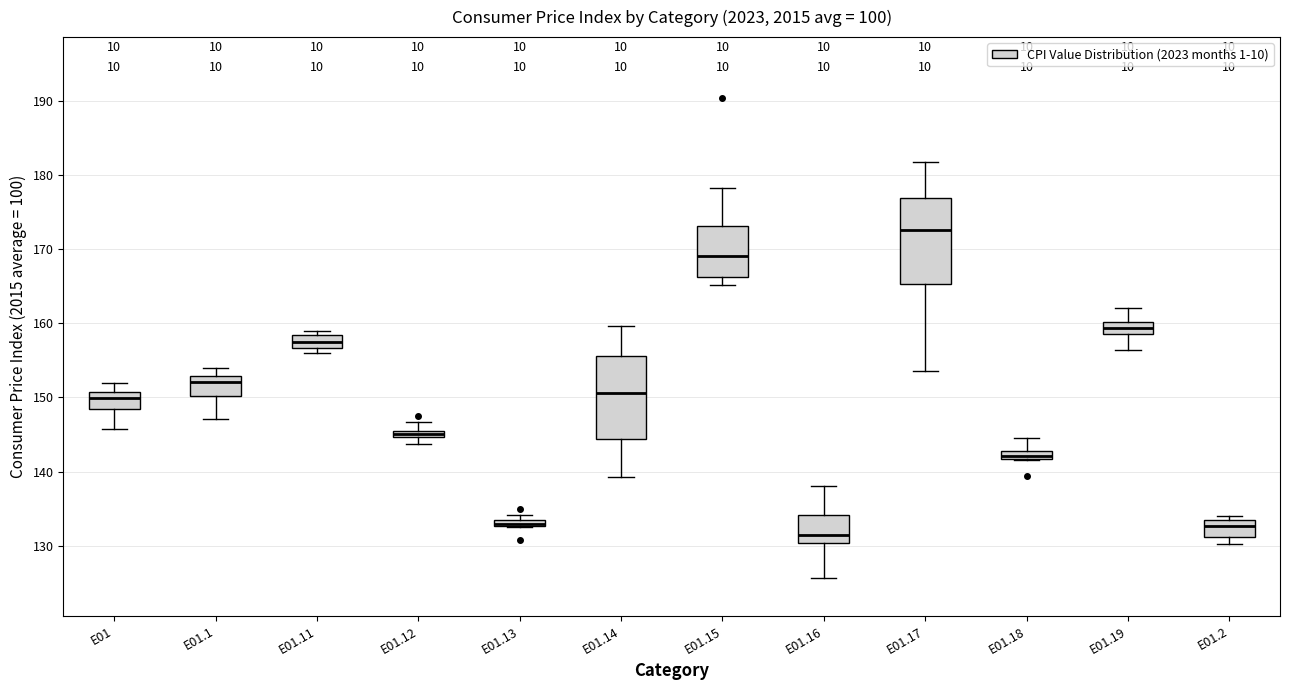

Which box has the highest median line?

E01.17